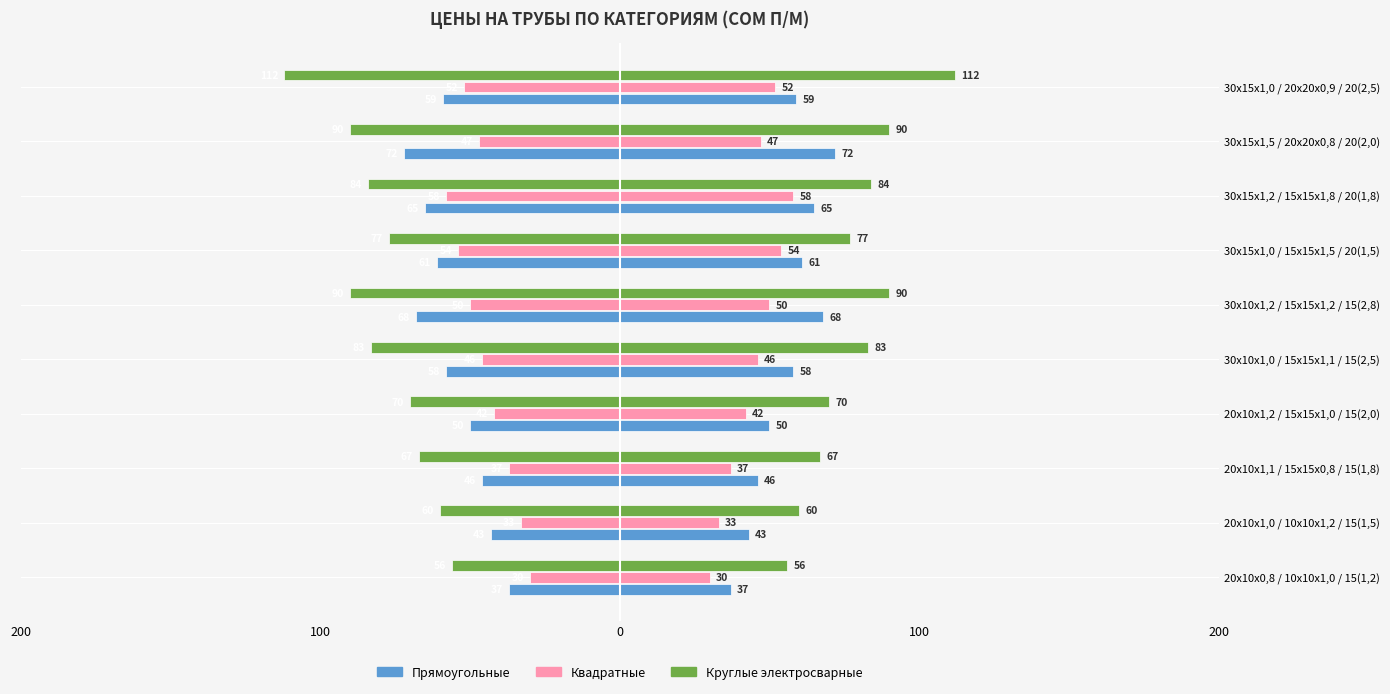

Is it true that Круглые электросварные equals -90 at 30х10х1,2 / 15х15х1,2 / 15(2,8)?

True